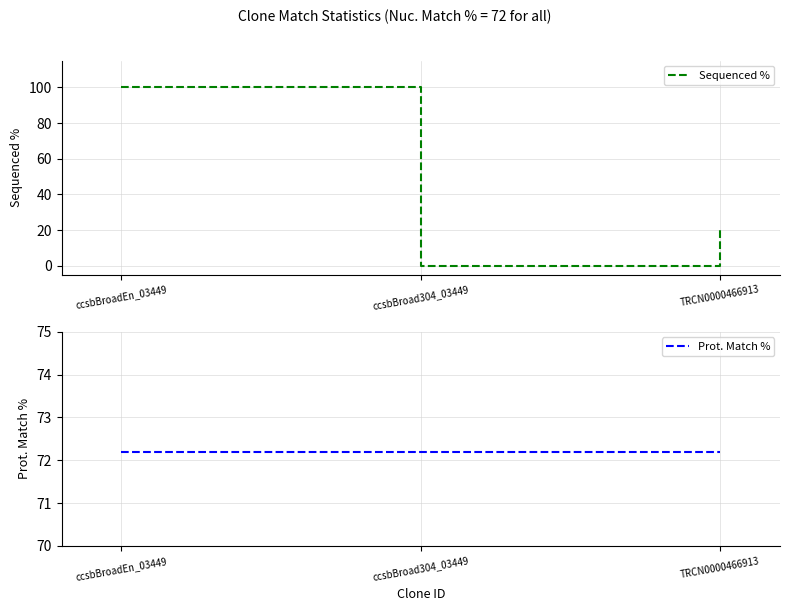

What is the label of the 3rd point from the left?

TRCN0000466913